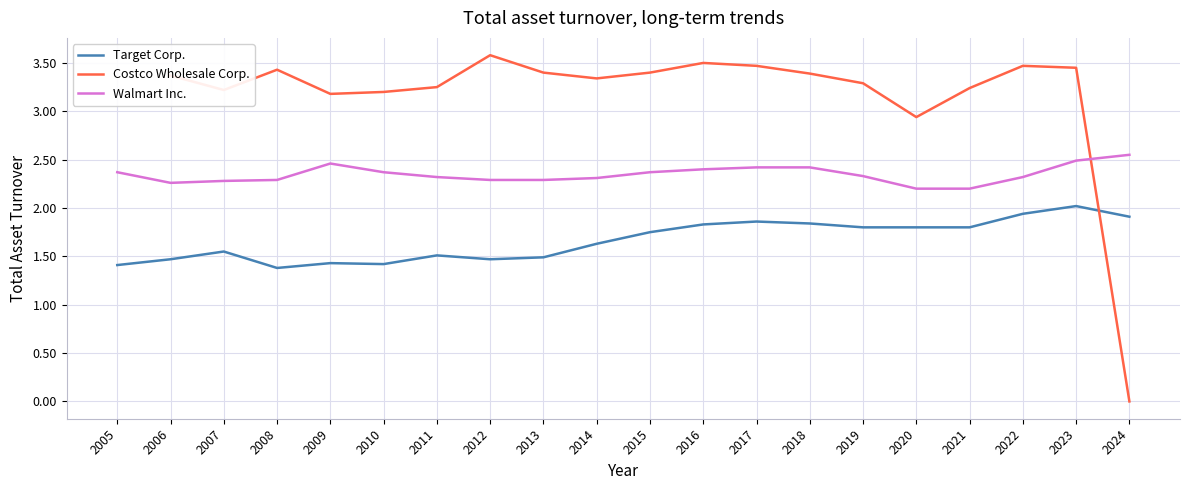

What are all the series names shown in the legend?

Target Corp., Costco Wholesale Corp., Walmart Inc.